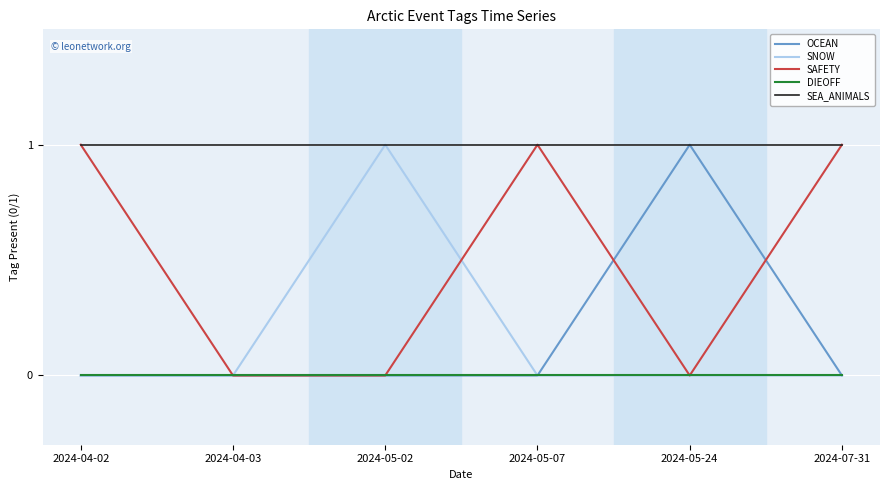

What is the spread (max minus min) of values at 2024-04-02?

1